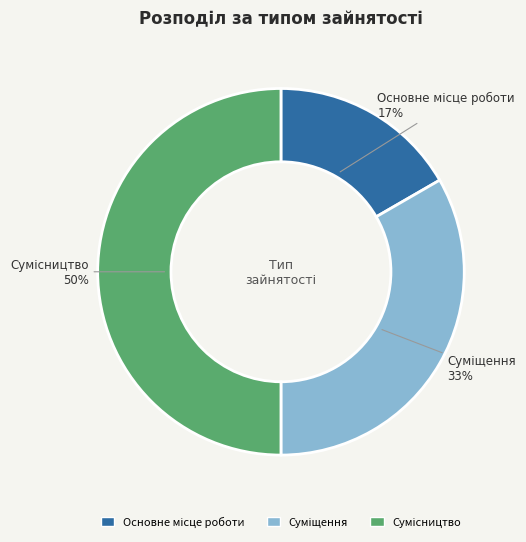

To the nearest percent, what is the difference between the Основне місце роботи and Суміщення slice percentages?

17%